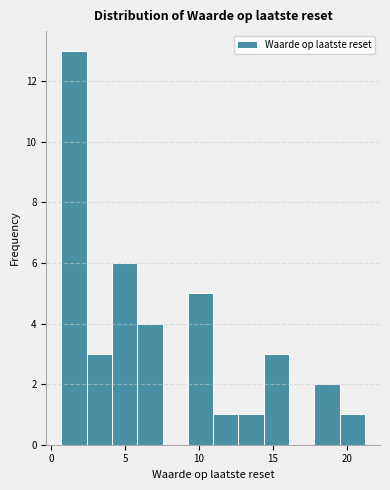

Around what value on the x-axis is the tallest bar? Give the approximate position of its centre, as read against the axis.

1.5